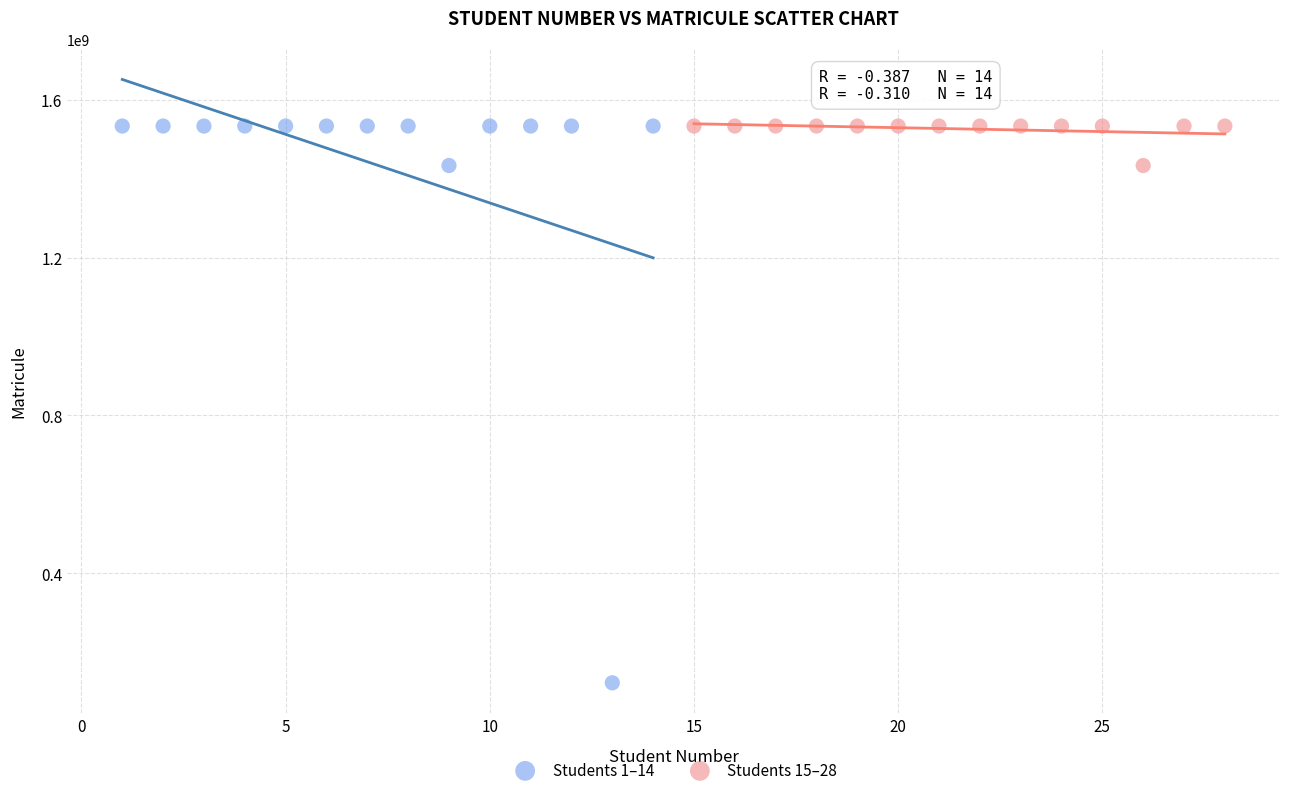

Which series has the largest Y range (max minus min)?

Students 1–14